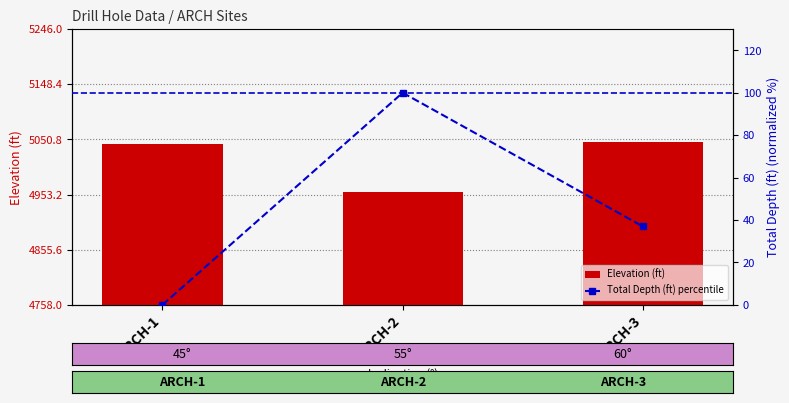

Which series has the largest total across all categories?

Elevation (ft)